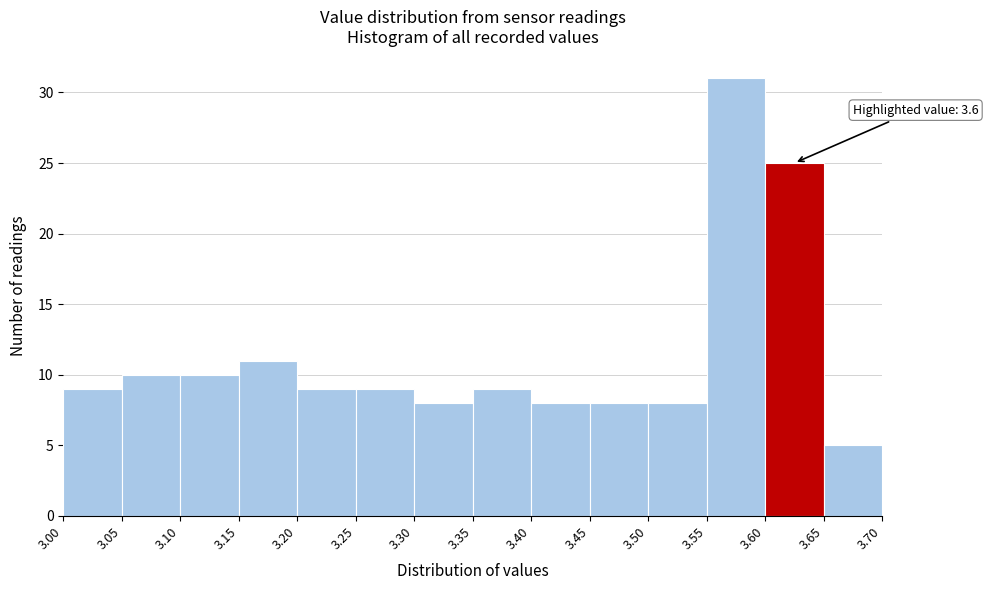

Over which range of the x-axis is the bar tallest?

3.55 to 3.60